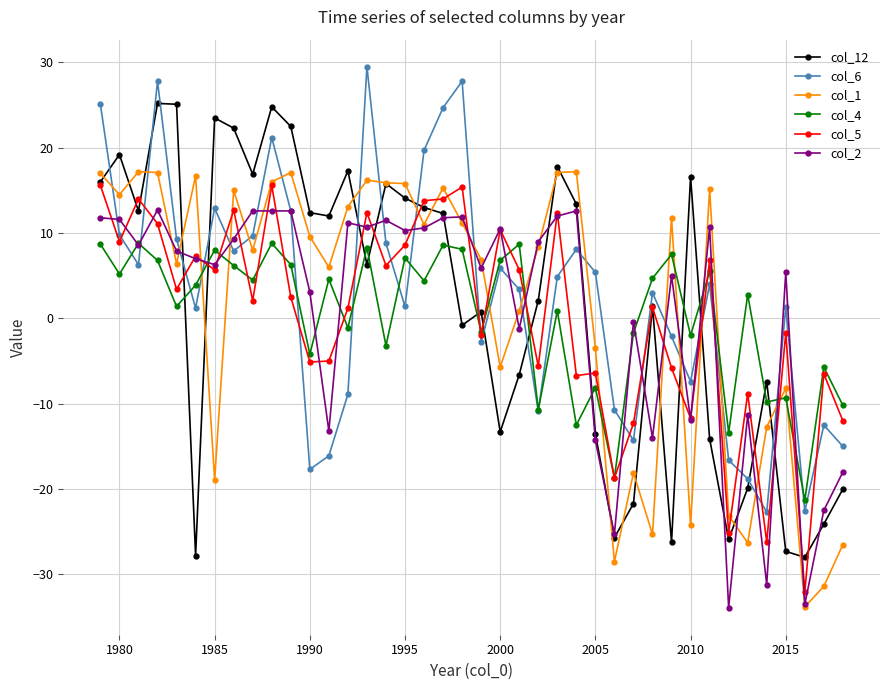

How many lines are shown in the chart?

6